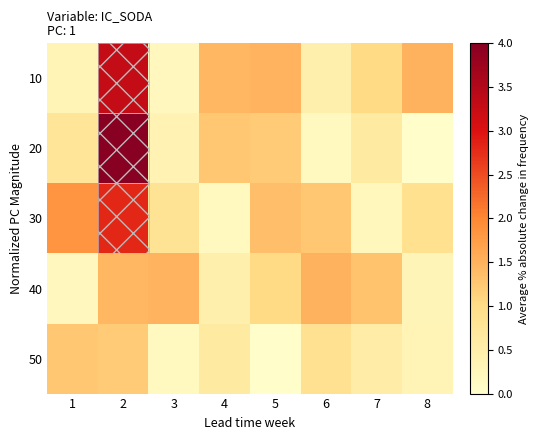

Count the number of categories in the chart.

8